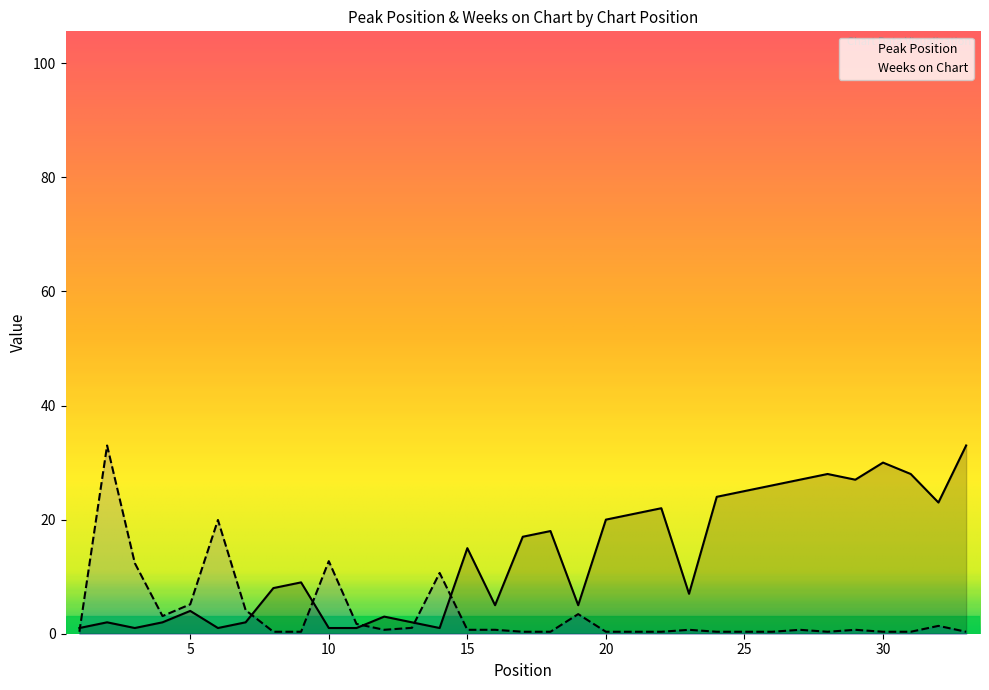

Which series ends up on top after the final intersection of Peak Position and Weeks on Chart?

Peak Position